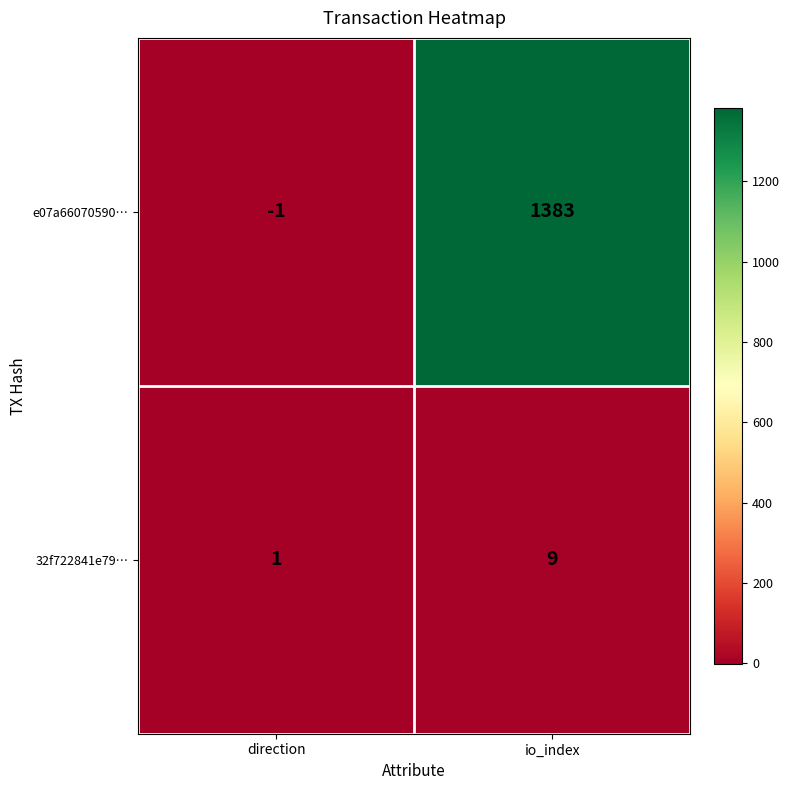

True or false: e07a66070590… has a value of -2 at direction.

False